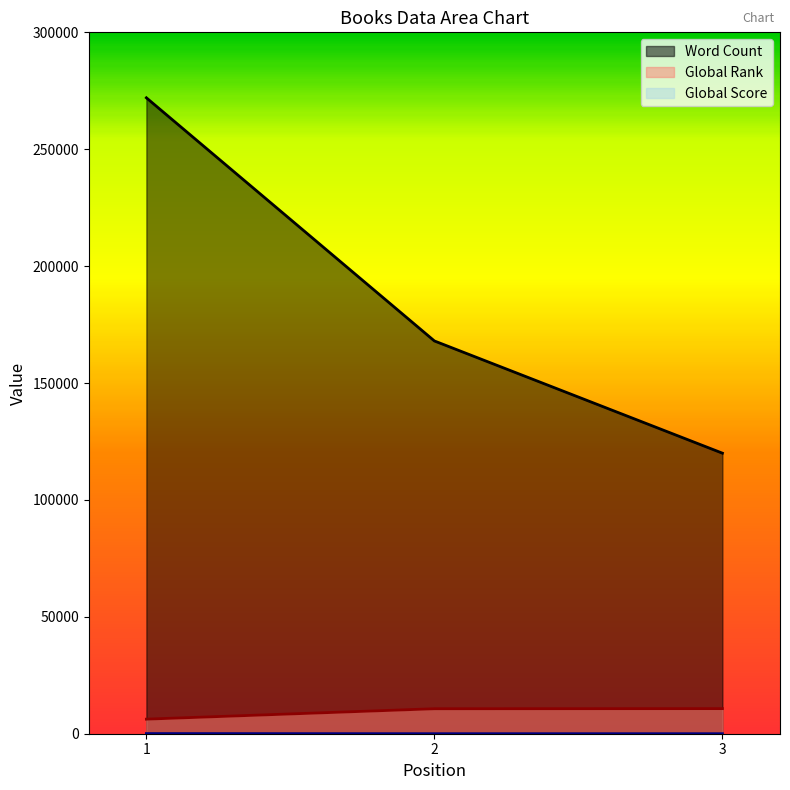

Is the value of Global Score at 1 greater than the value of Word Count at 1?

No